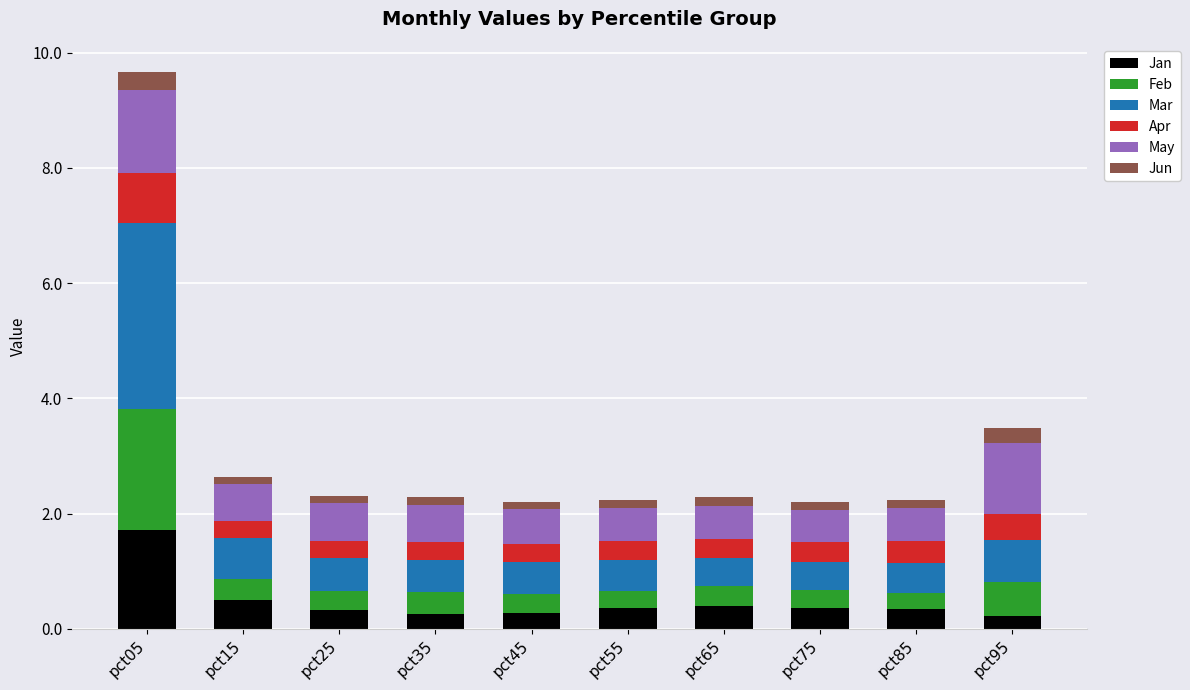

At which category is the sum across all series the highest?

pct05